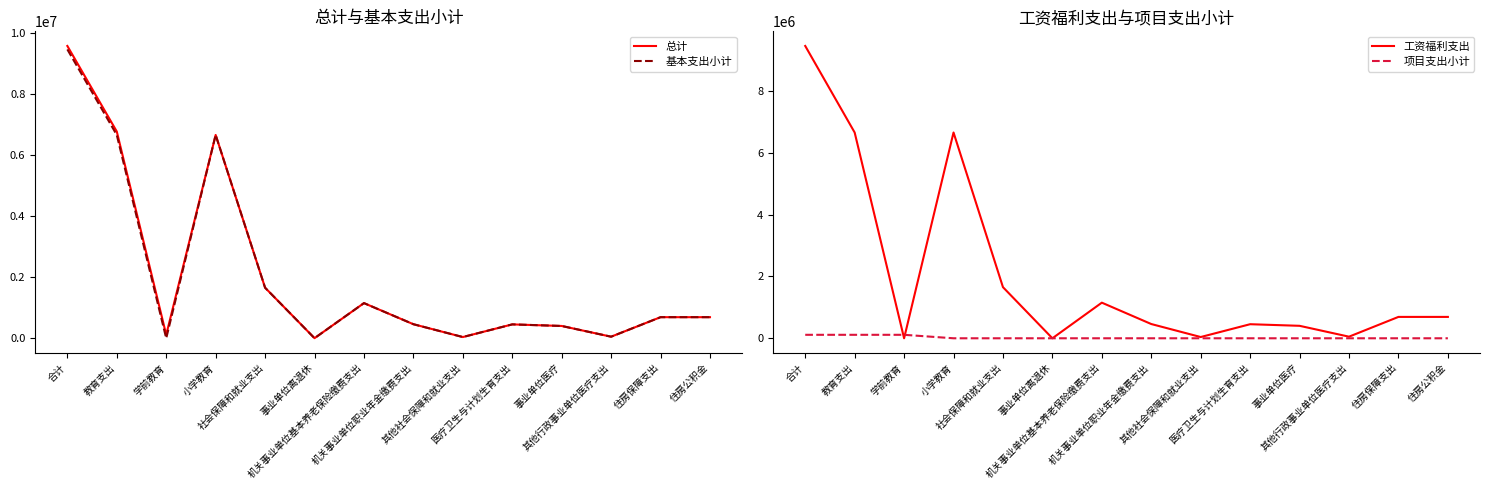

In 工资福利支出, how many points are lower than both neighbors (excluding endpoints)?

4